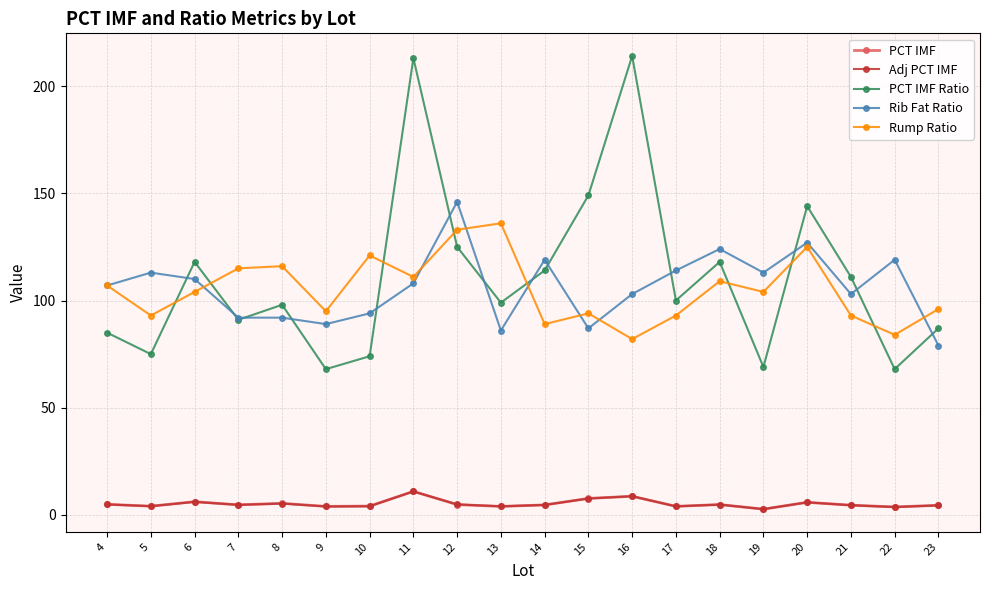

What is the greatest value displayed?

214.0